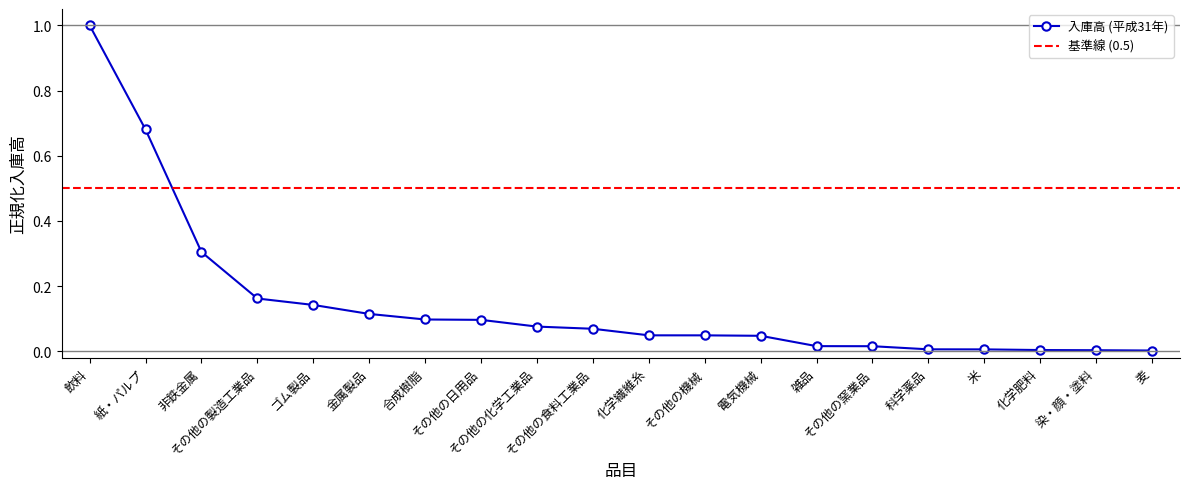

Is this an area chart (filled region under the line)?

No